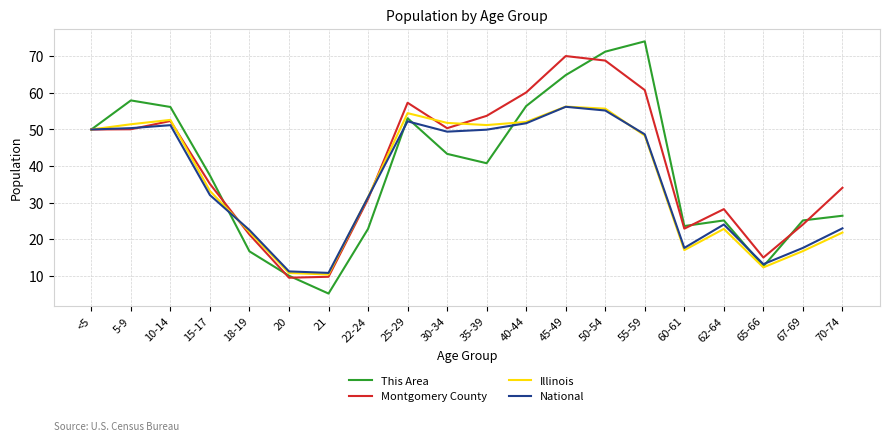

After their last crossing, which series has the higher values: Montgomery County or National?

Montgomery County